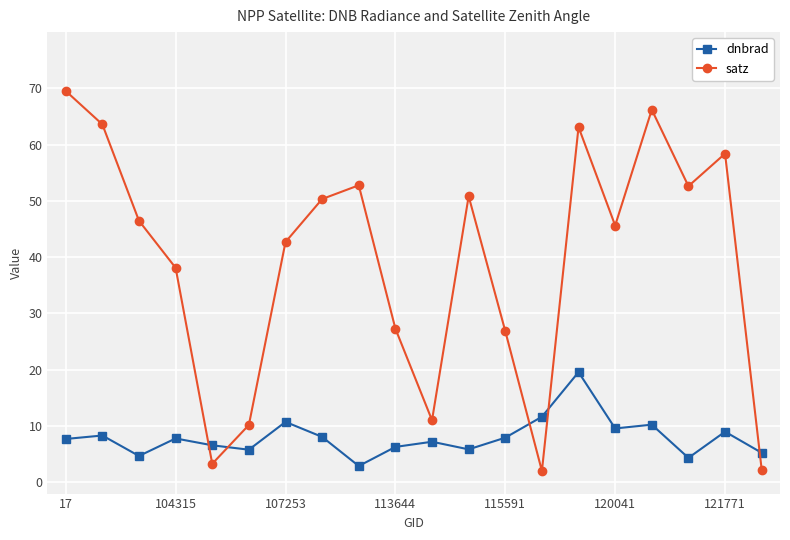

How many lines are shown in the chart?

2